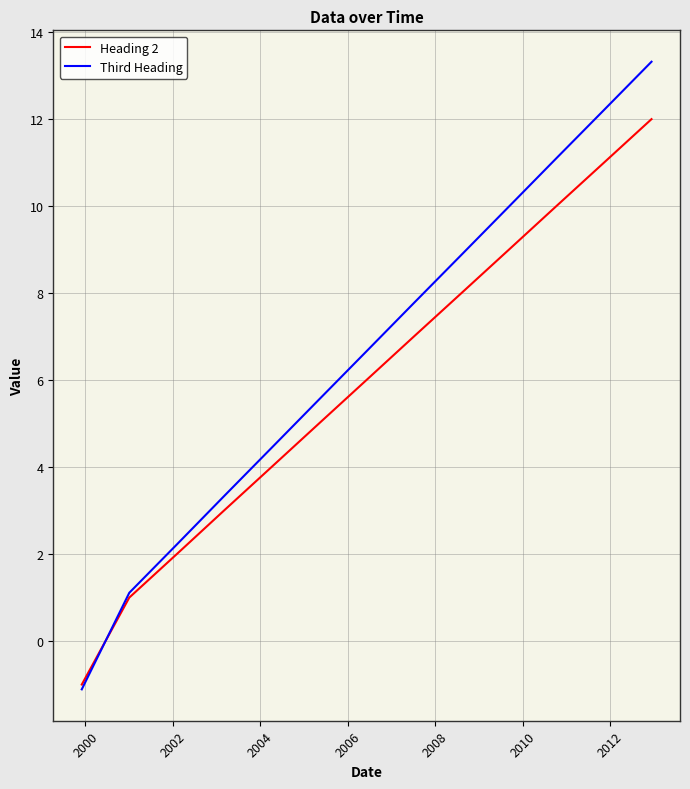

How many lines are shown in the chart?

2